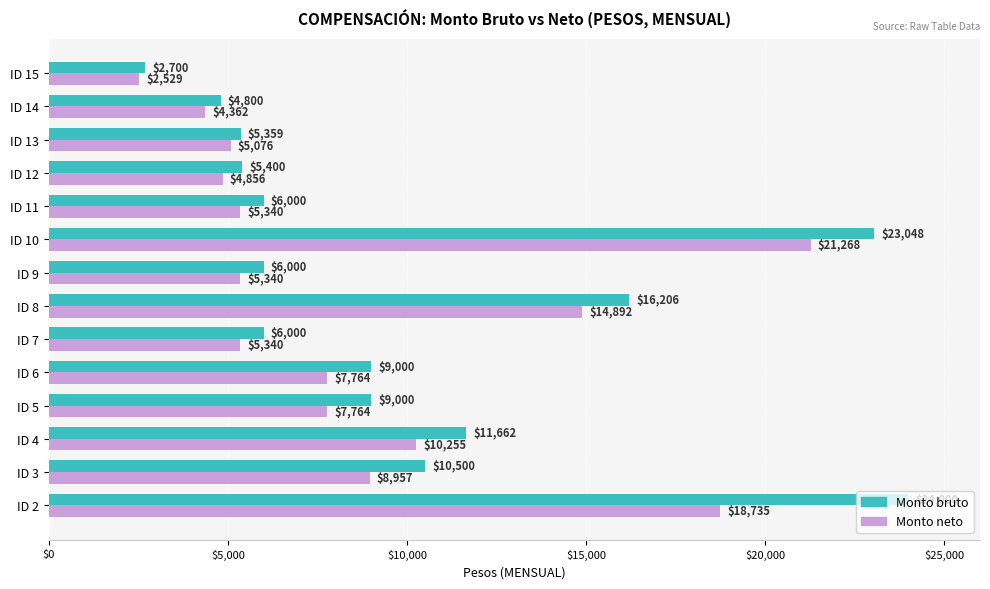

Which label corresponds to the largest value in the chart?

ID 2